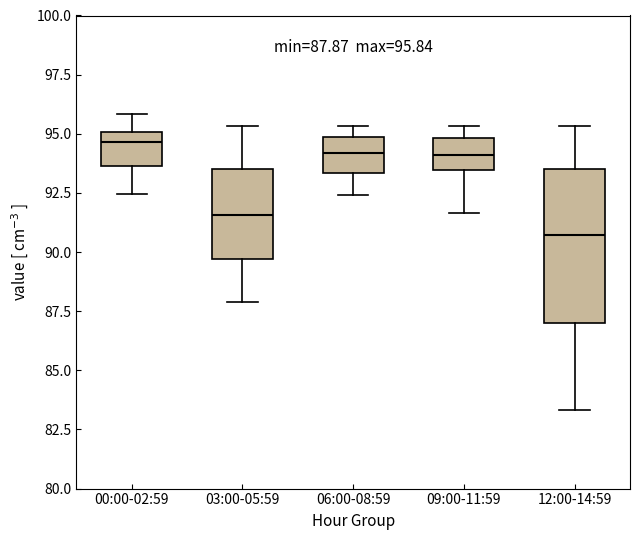

Which box's median line is the lowest?

12:00-14:59